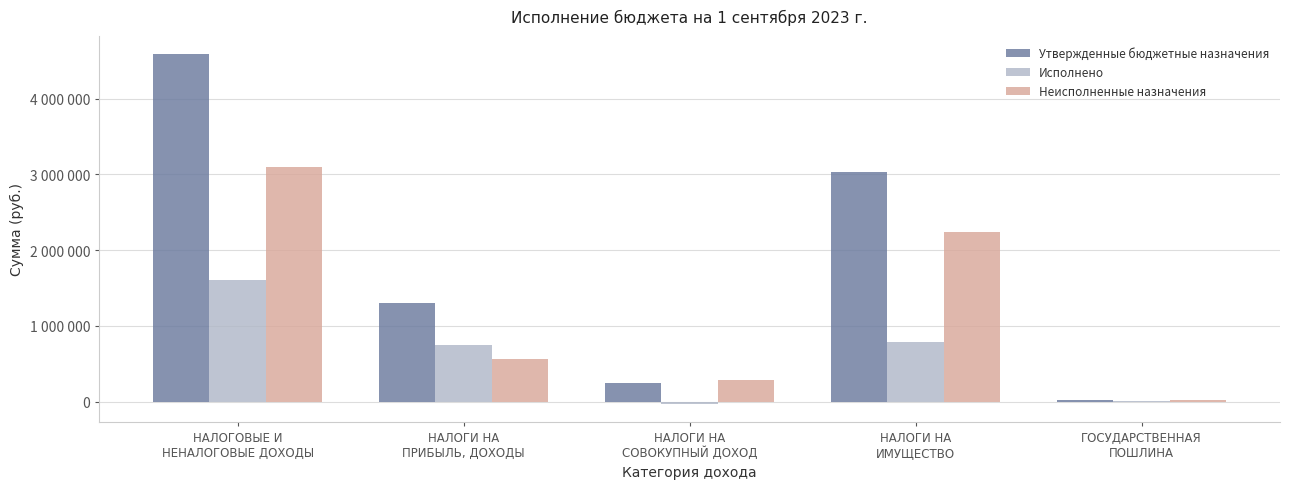

True or false: Исполнено has a value of 752840.1 at НАЛОГИ НА
ПРИБЫЛЬ, ДОХОДЫ.

True